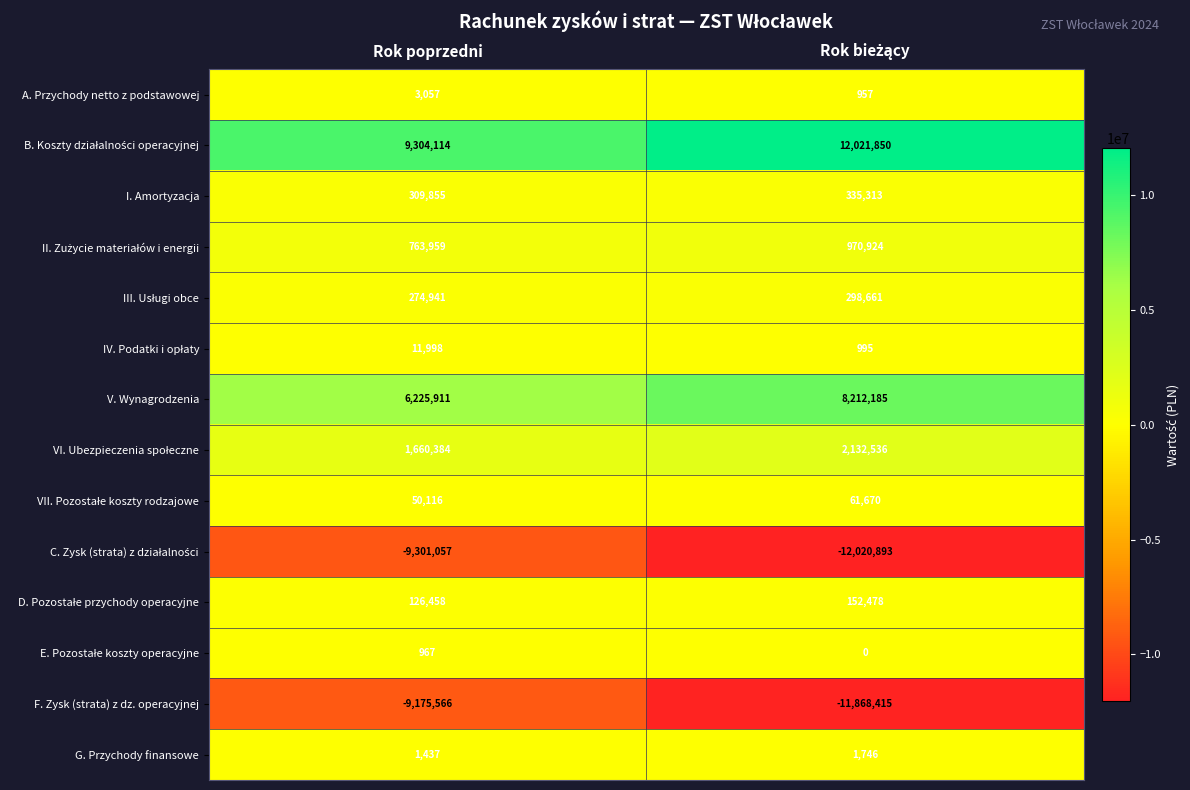

What is the sum of all F. Zysk (strata) z dz. operacyjnej values?

-21043981